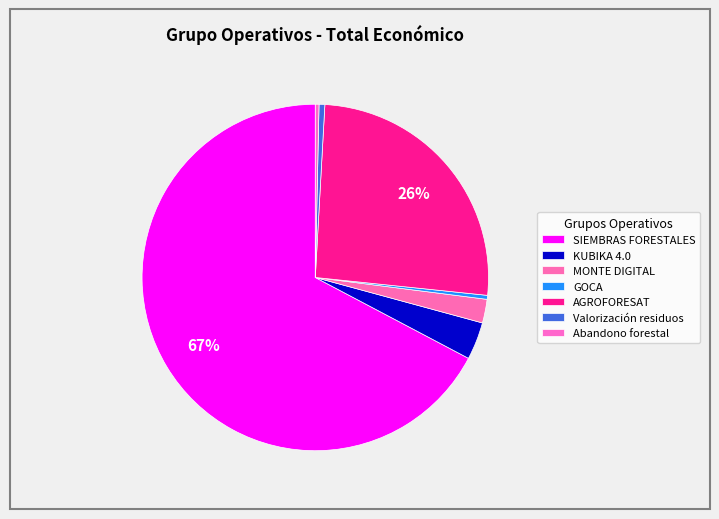

How many segments does this pie chart have?

7